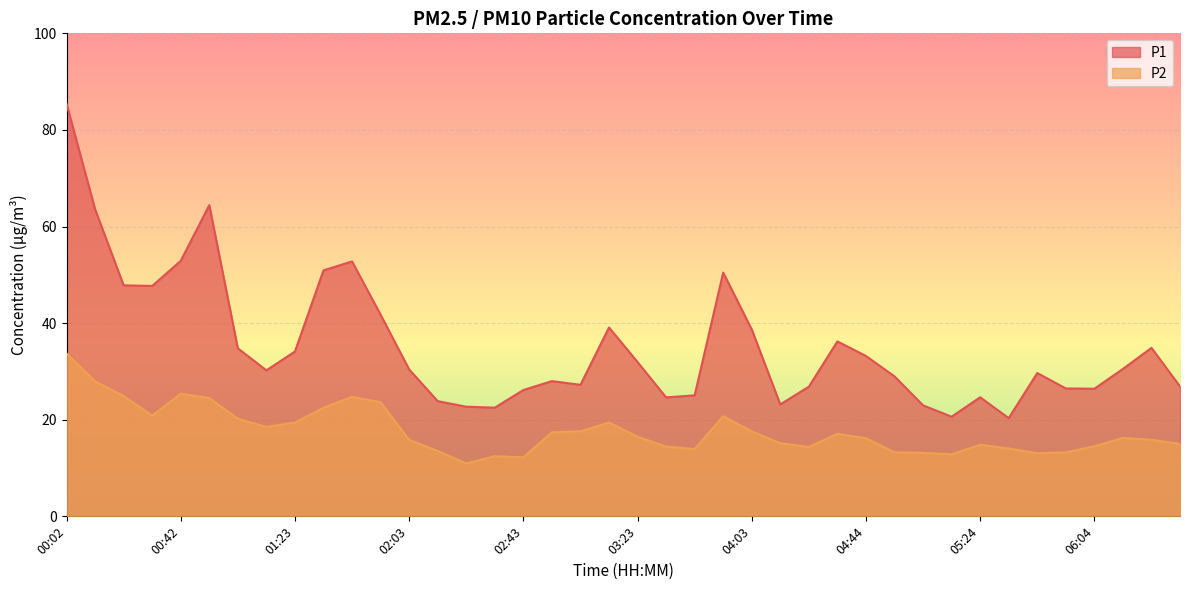

True or false: P1 has a value of 29.0 at 04:54.

True